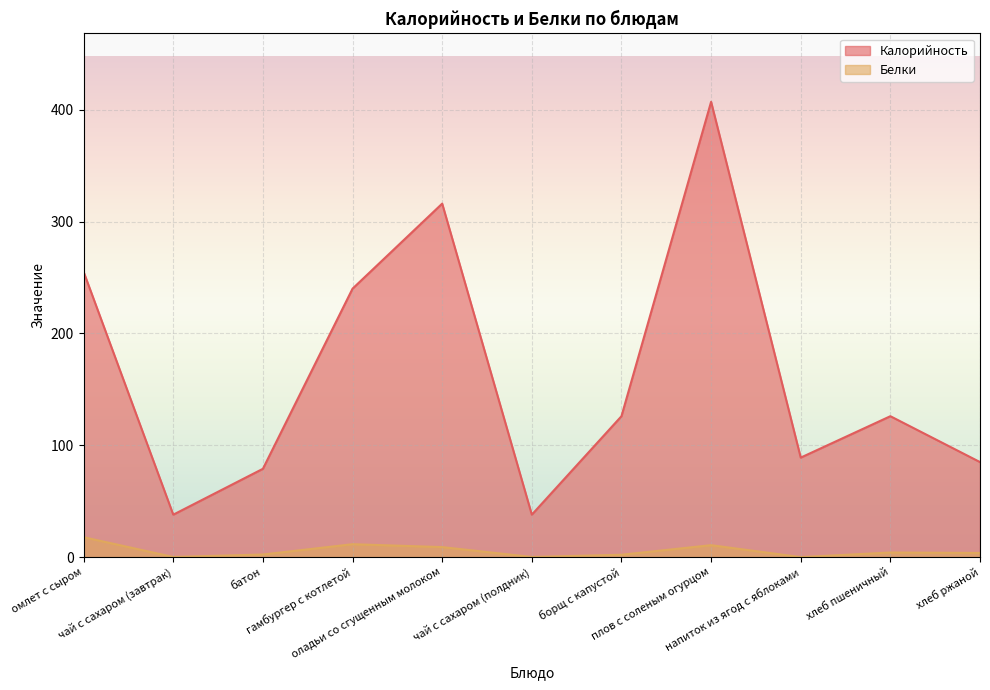

Rank the series at борщ с капустой from lowest to highest value.

Белки, Калорийность